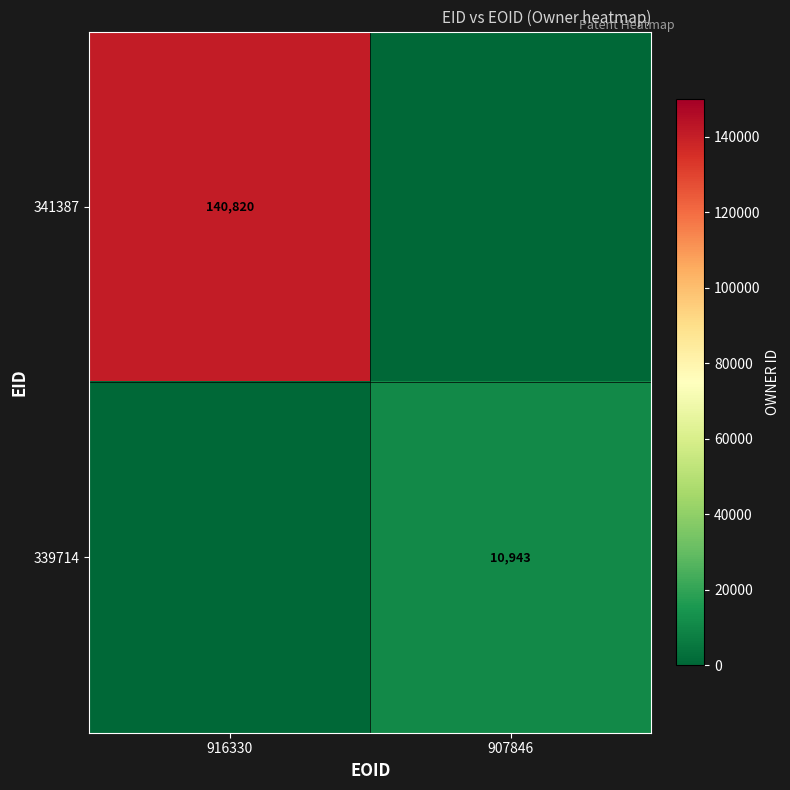

Is the value of 339714 at 907846 greater than the value of 341387 at 916330?

No